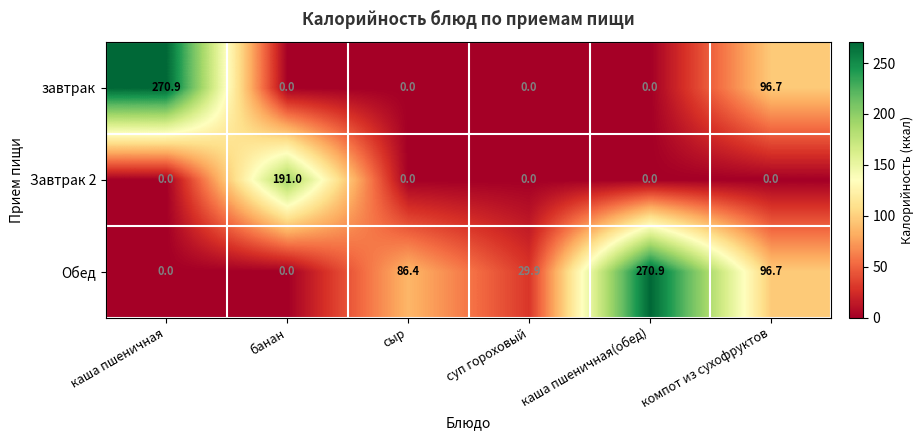

What is the average value of the Завтрак 2 series?

31.8